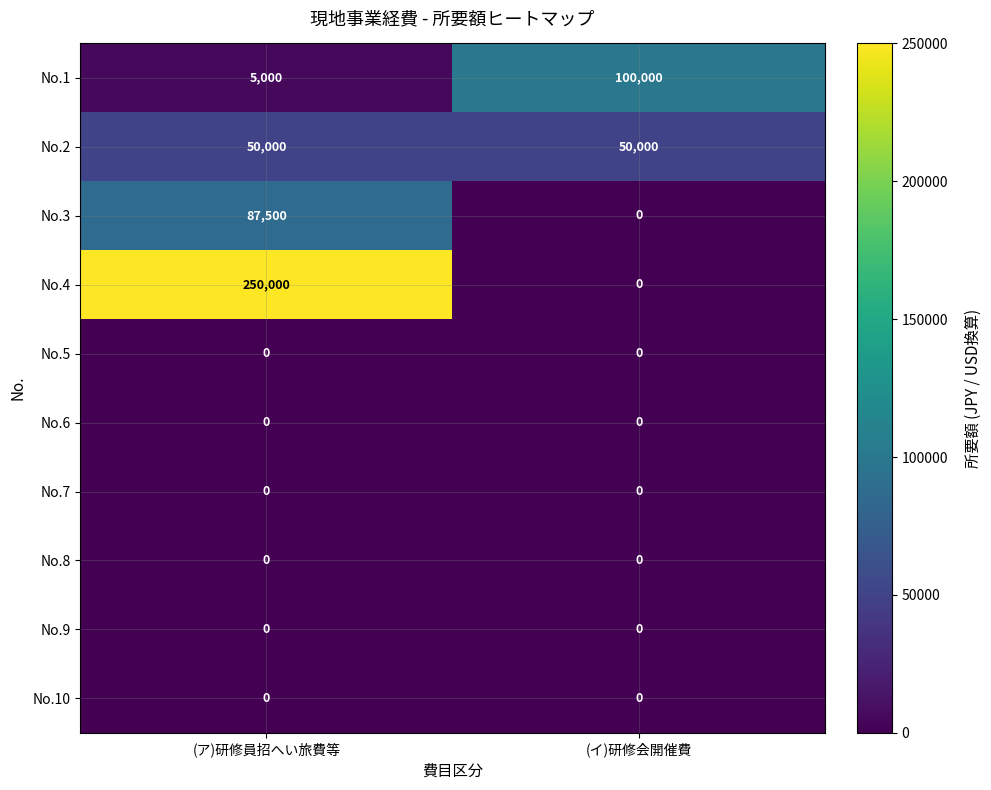

Is the value of No.10 at (ア)研修員招へい旅費等 greater than the value of No.1 at (イ)研修会開催費?

No